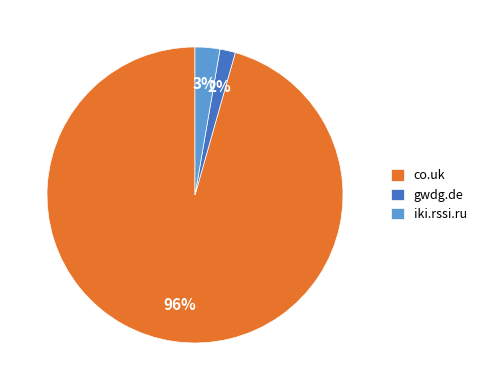

The gwdg.de slice represents 2% of the pie. True or false?

True